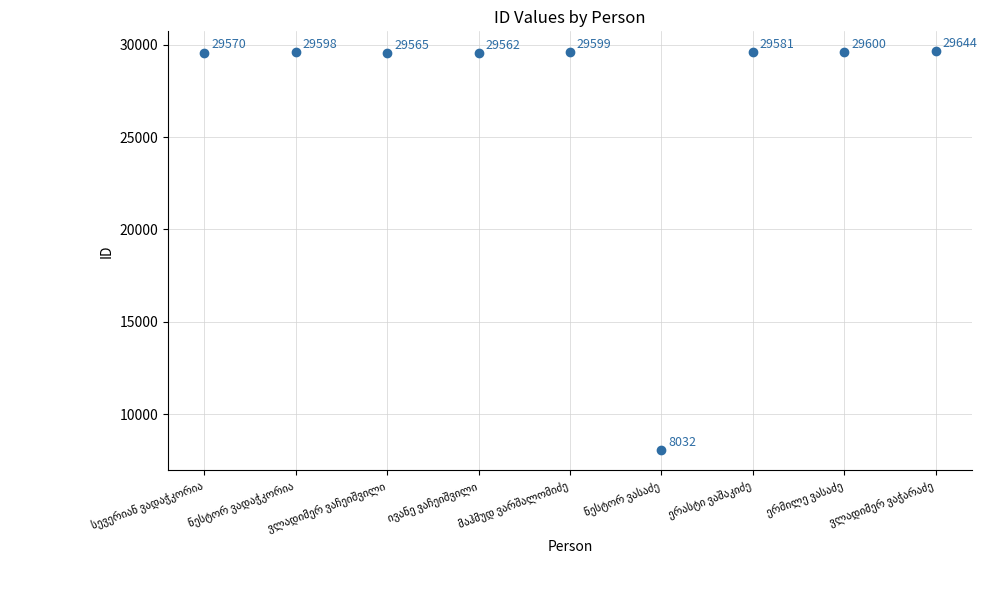

What Y value in the scatter plot is closest to 18838?

29562